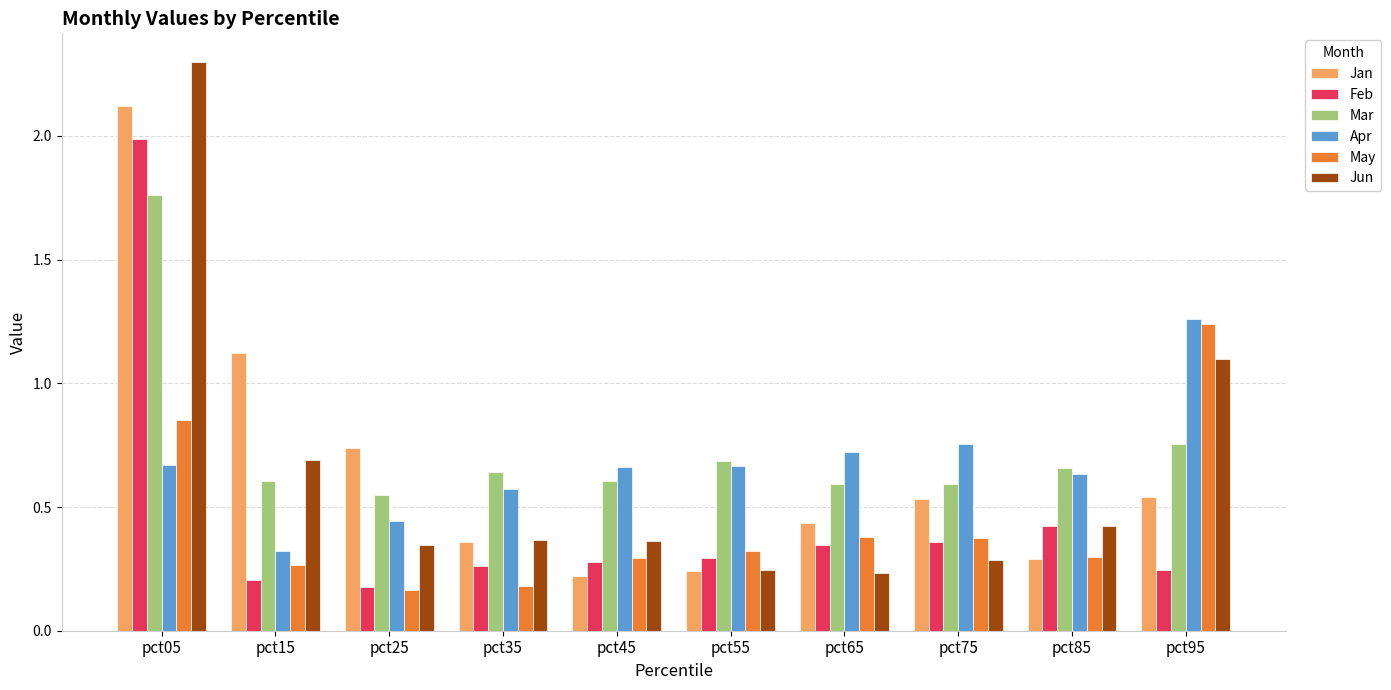

Between pct15 and pct85, which series saw the biggest shift?

Jan